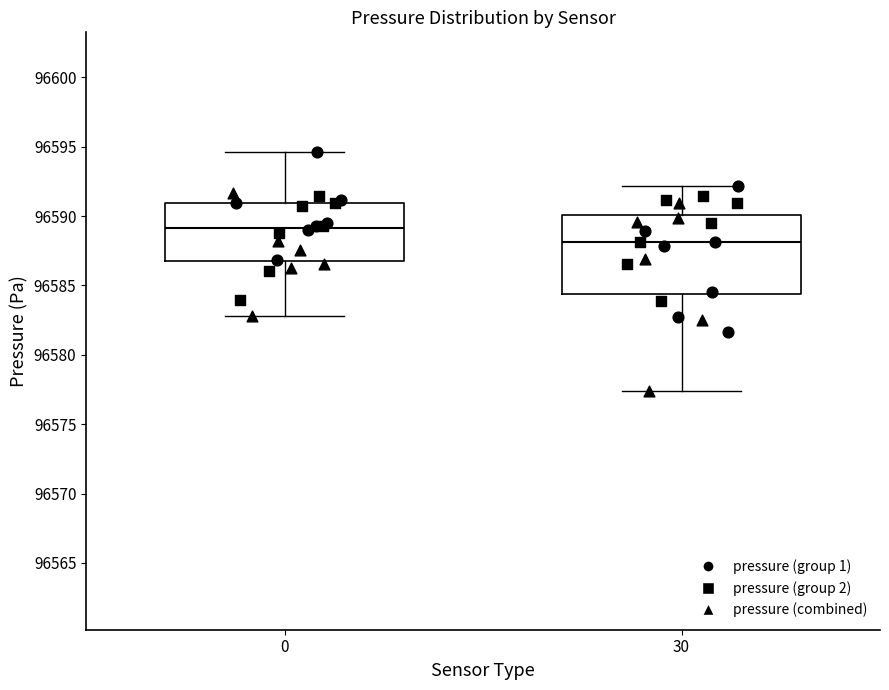

Reading left to right, read every box against the y-axis: the position of its median line, the range the box covers, and the ends of its whiskers. The values are not printed on the chart, so give them approximately, as read against the axis.

0: median 96589.0, box 96586.5 to 96591.0, whiskers 96583.0 to 96594.5
30: median 96588.0, box 96584.5 to 96590.0, whiskers 96577.5 to 96592.0